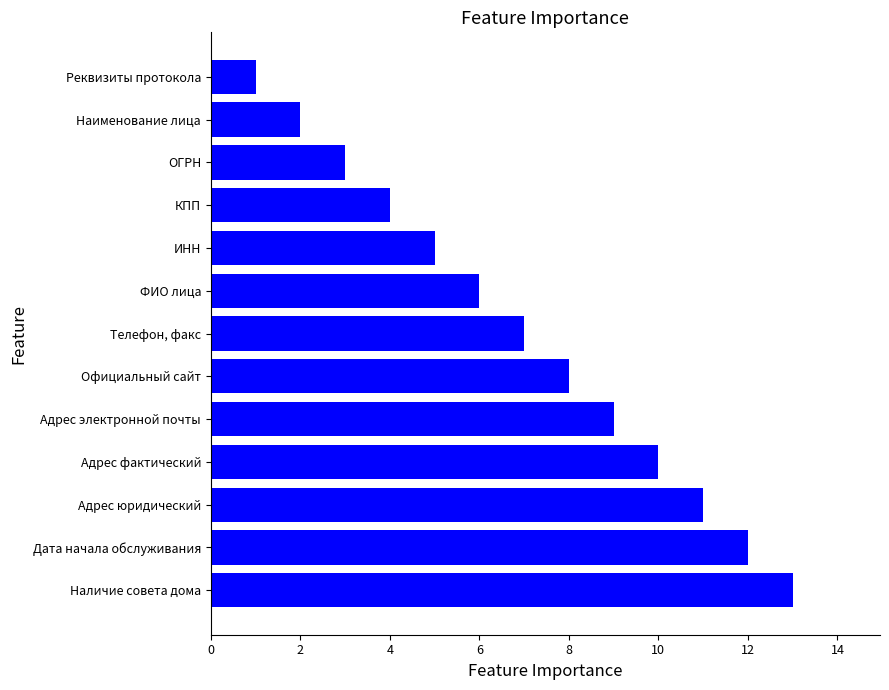

What is the smallest value displayed?

1